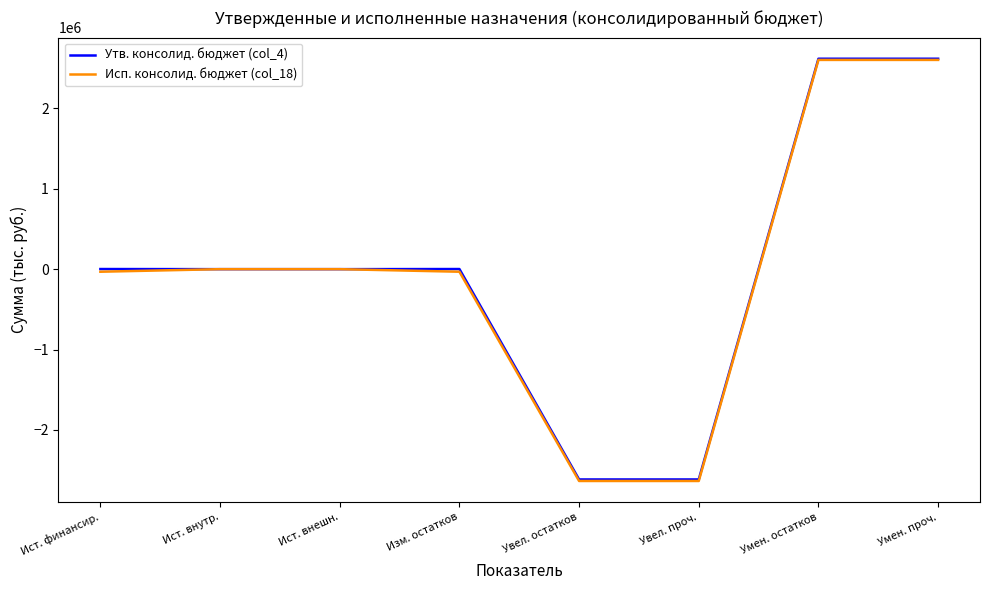

Between Ист. внутр. and Умен. остатков, which series saw the biggest shift?

Утв. консолид. бюджет (col_4)